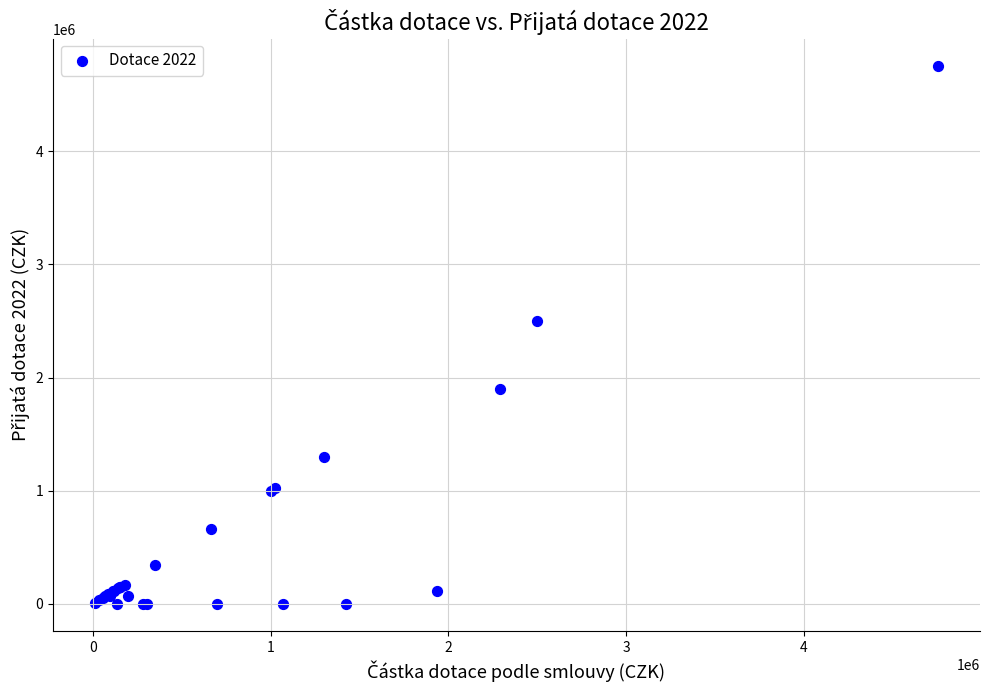

What Y value in the scatter plot is closest to 2377995?

2500000.0